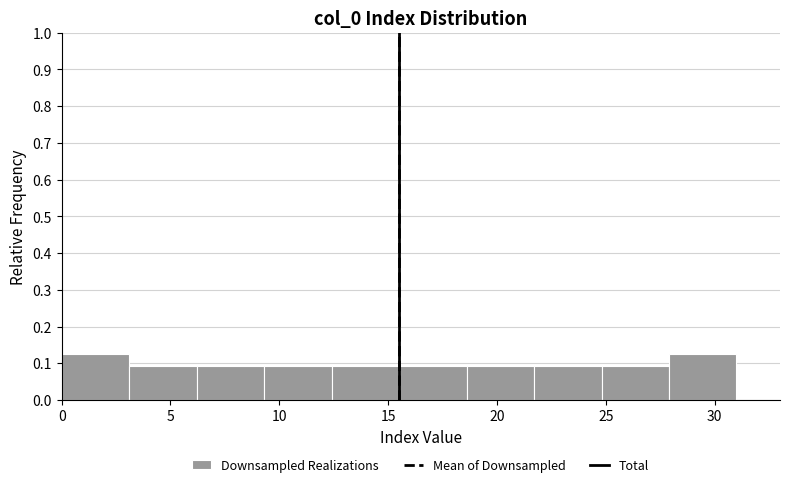

How tall is the bar that spans 24.8 to 27.9 on the x-axis? Neither the bar edges nor the heights are printed on the chart, so give them approximately, as read against the axes.

0.09